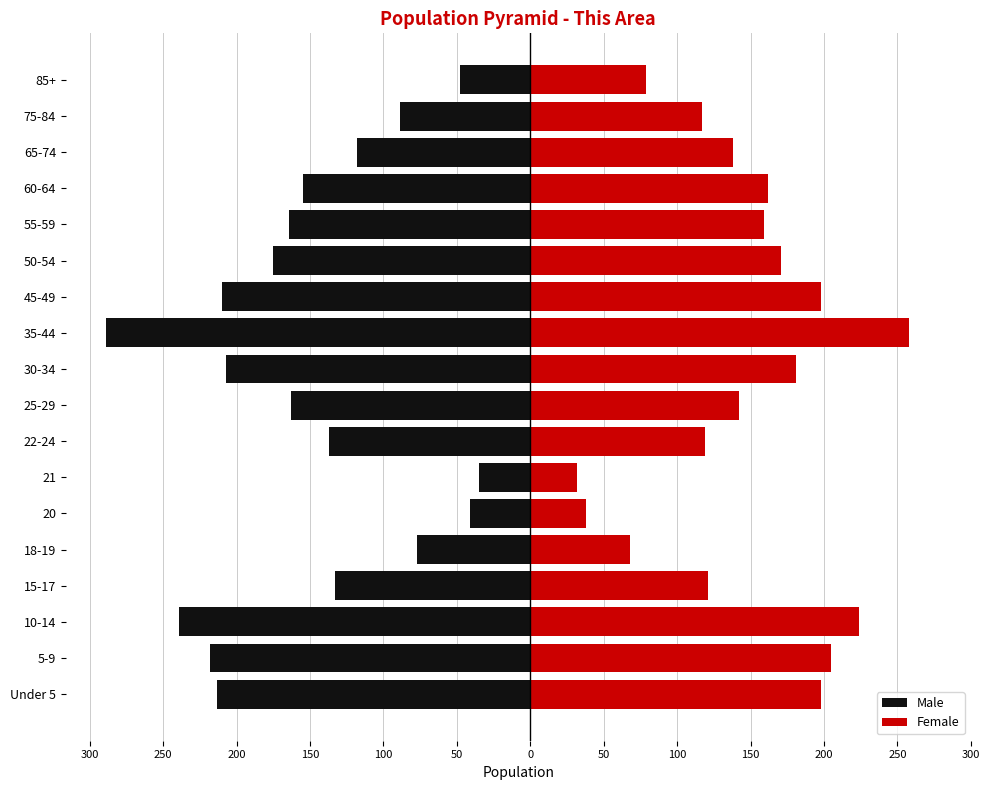

How many bars are there in total?

36